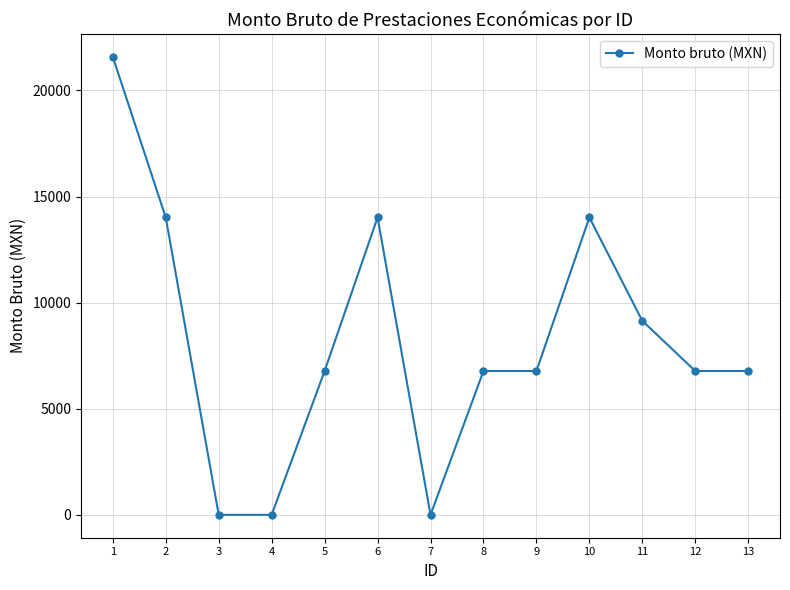

What is the maximum value shown in the chart?

21584.0